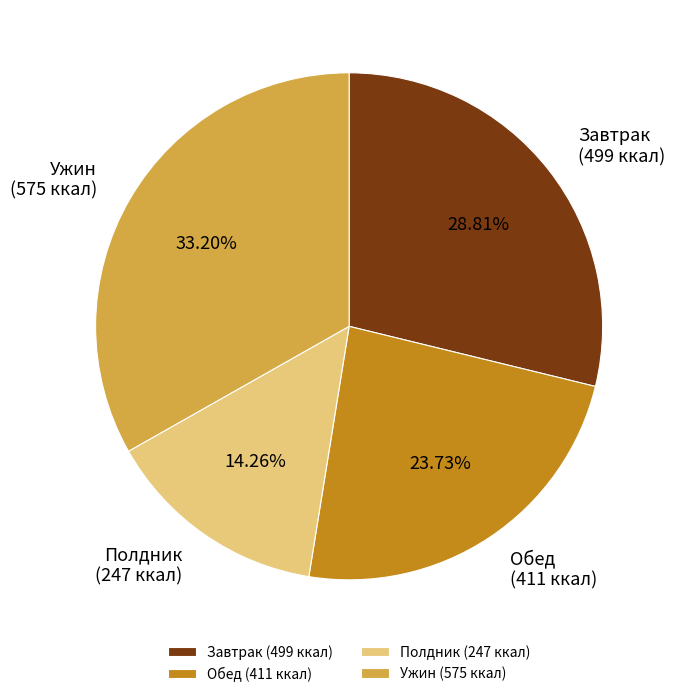

Is the sum of Полдник (247 ккал) and Завтрак (499 ккал) greater than half?

No